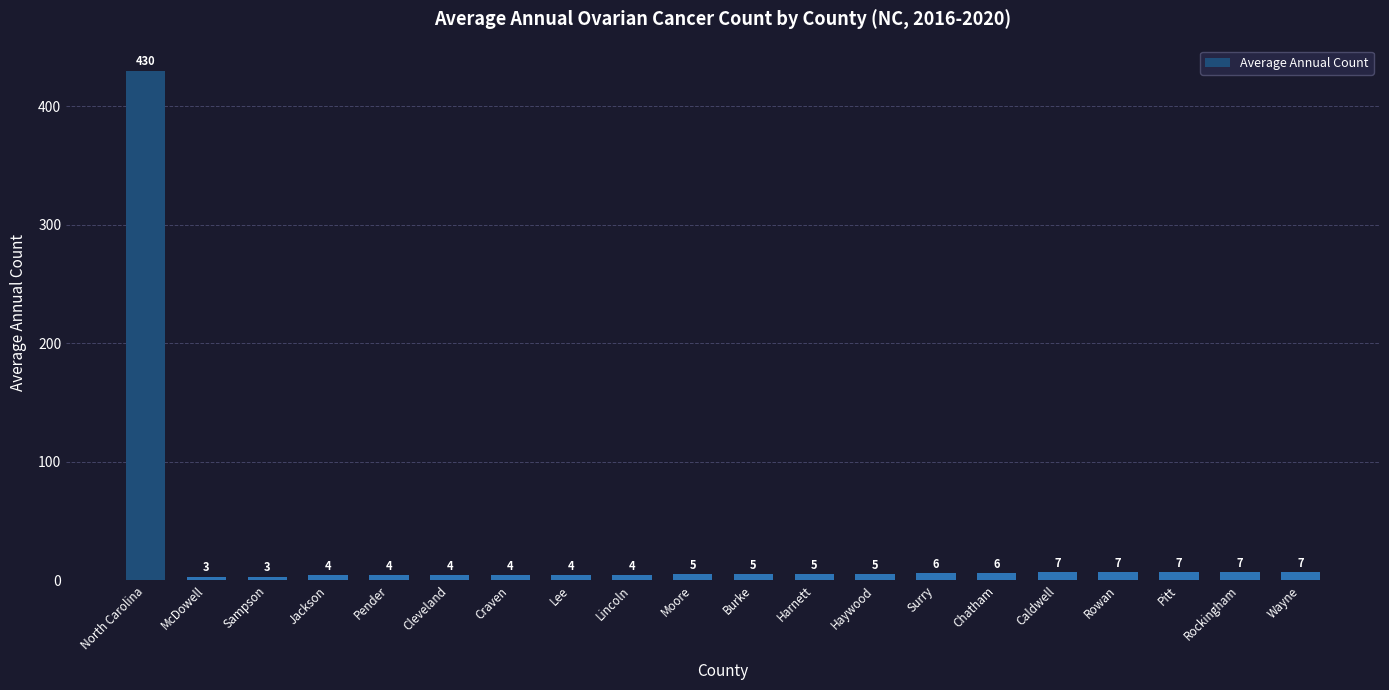

What is the difference between the maximum and minimum values?

427